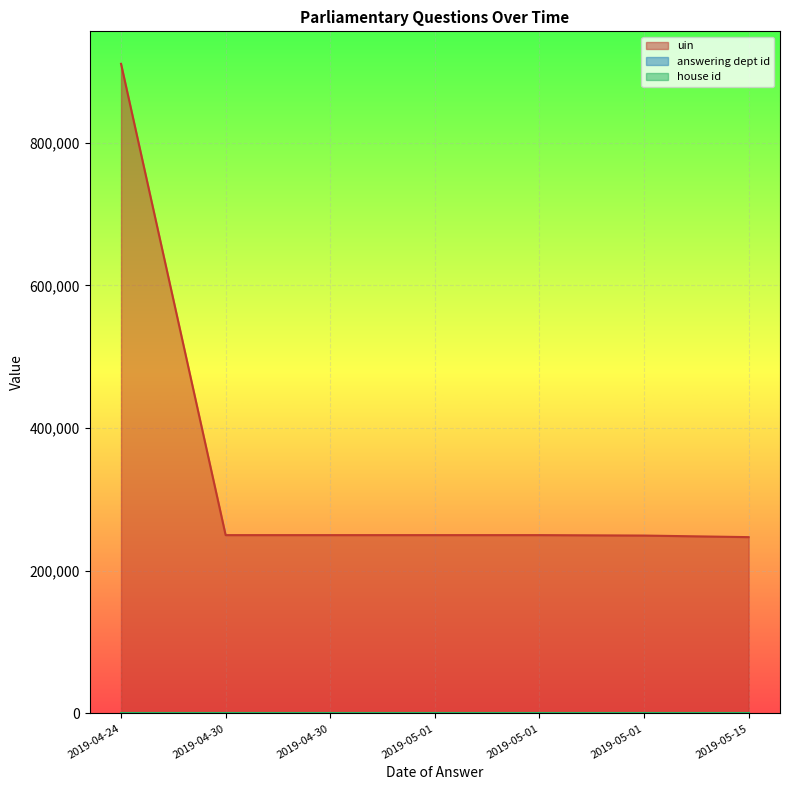

How many lines are shown in the chart?

3